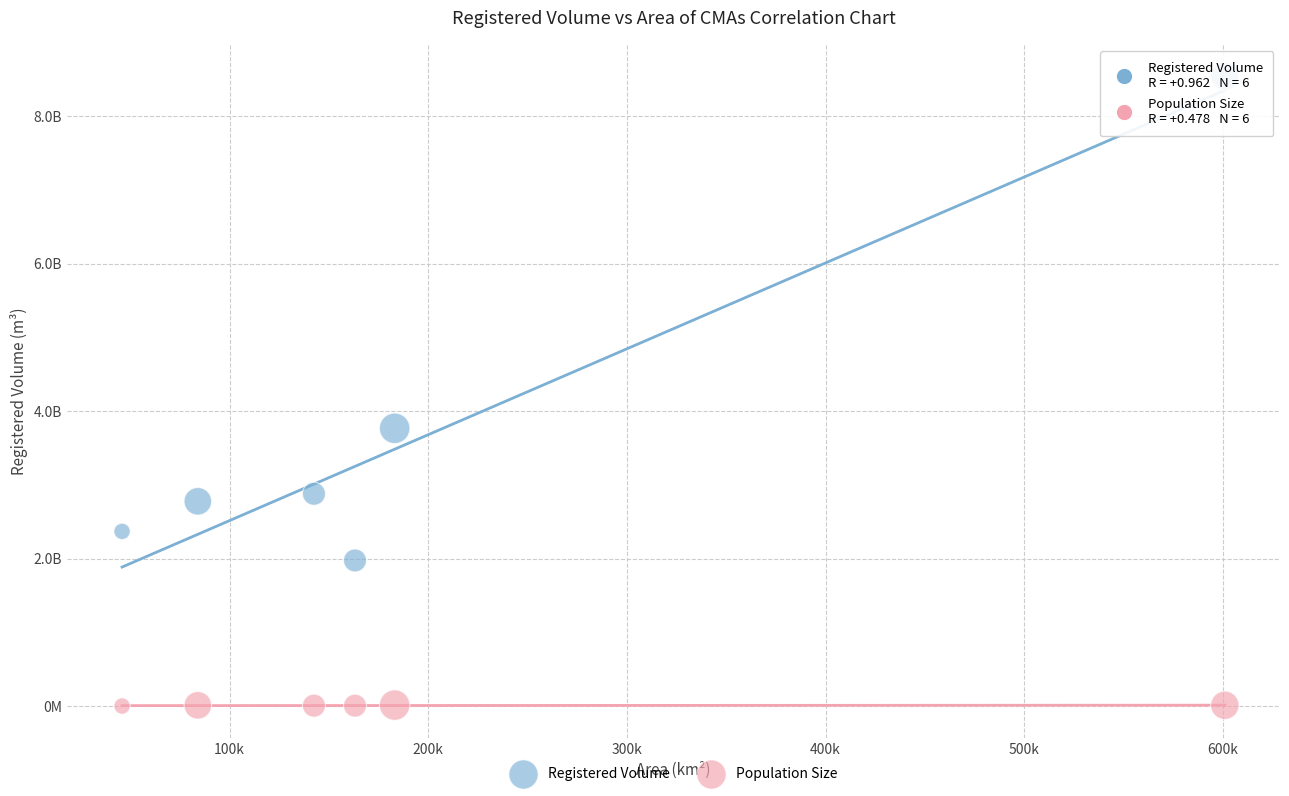

Which series contains the highest Y value?

Registered Volume